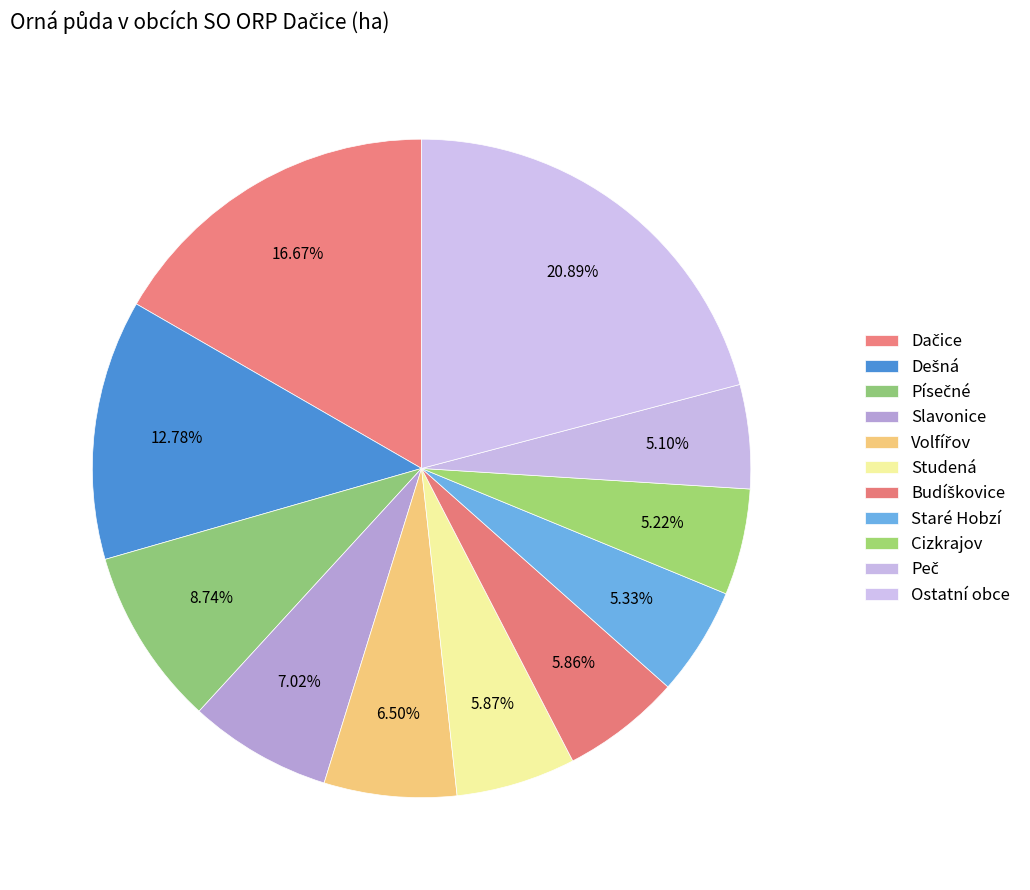

Is there a majority slice in this chart?

No